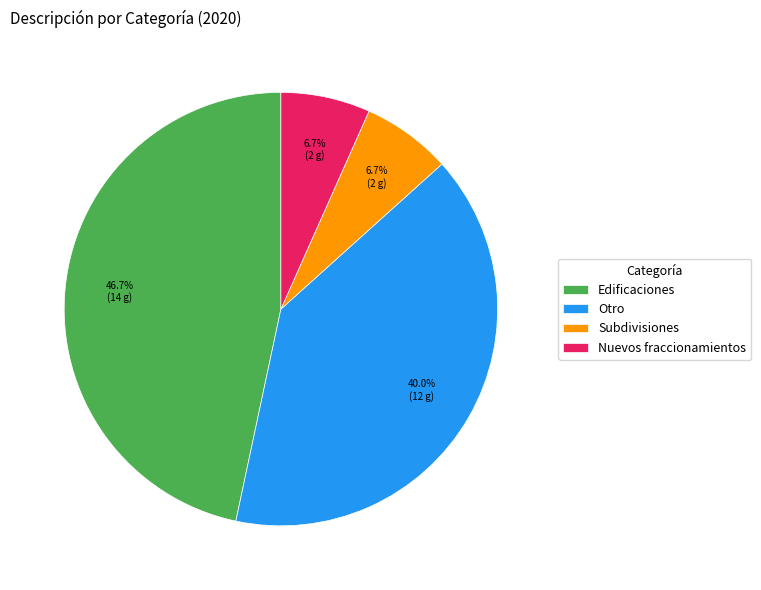

The Otro slice represents 40% of the pie. True or false?

True